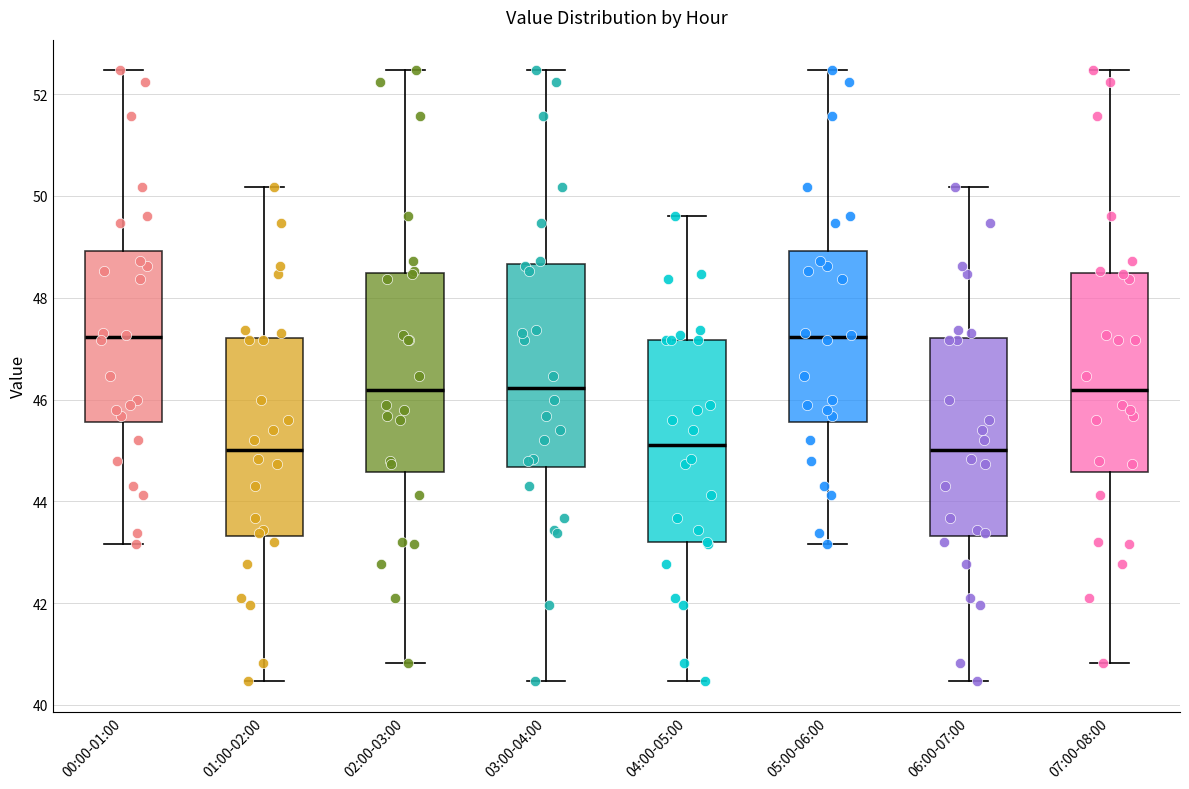

Reading left to right, transcribe this box plot: for each box, give where its median line is, the range the box spans, and where its two whiskers end, as read against the y-axis. The values are not printed on the chart, so give them approximately, as read against the axis.

00:00-01:00: median 47.2, box 45.6 to 49.0, whiskers 43.2 to 52.4
01:00-02:00: median 45.0, box 43.4 to 47.2, whiskers 40.4 to 50.2
02:00-03:00: median 46.2, box 44.6 to 48.4, whiskers 40.8 to 52.4
03:00-04:00: median 46.2, box 44.6 to 48.6, whiskers 40.4 to 52.4
04:00-05:00: median 45.2, box 43.2 to 47.2, whiskers 40.4 to 49.6
05:00-06:00: median 47.2, box 45.6 to 49.0, whiskers 43.2 to 52.4
06:00-07:00: median 45.0, box 43.4 to 47.2, whiskers 40.4 to 50.2
07:00-08:00: median 46.2, box 44.6 to 48.4, whiskers 40.8 to 52.4